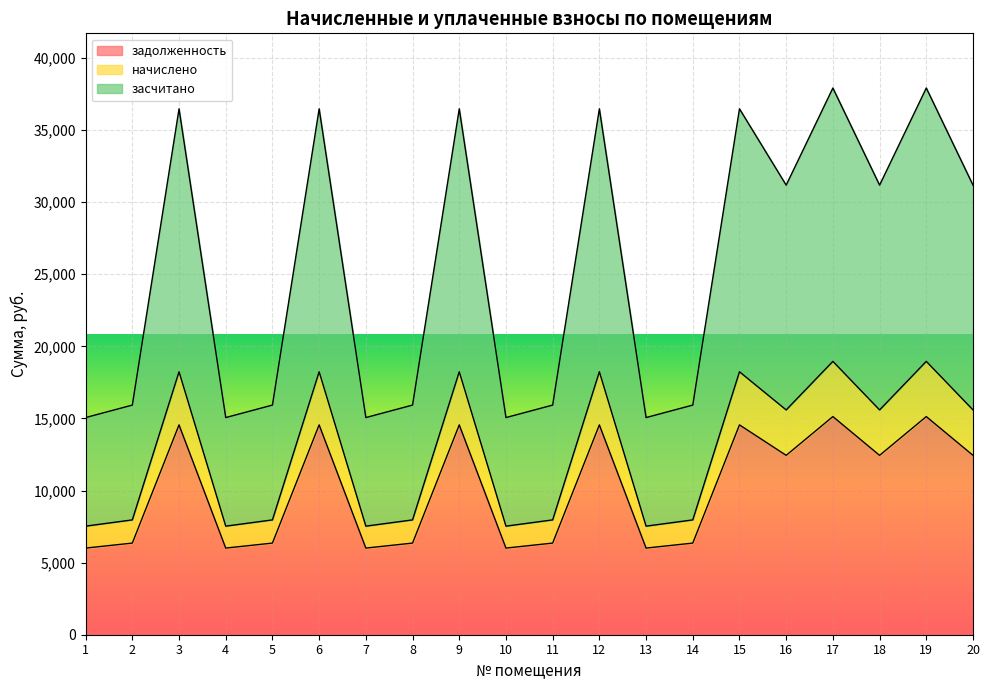

At which label does засчитано first exceed 31181?

3